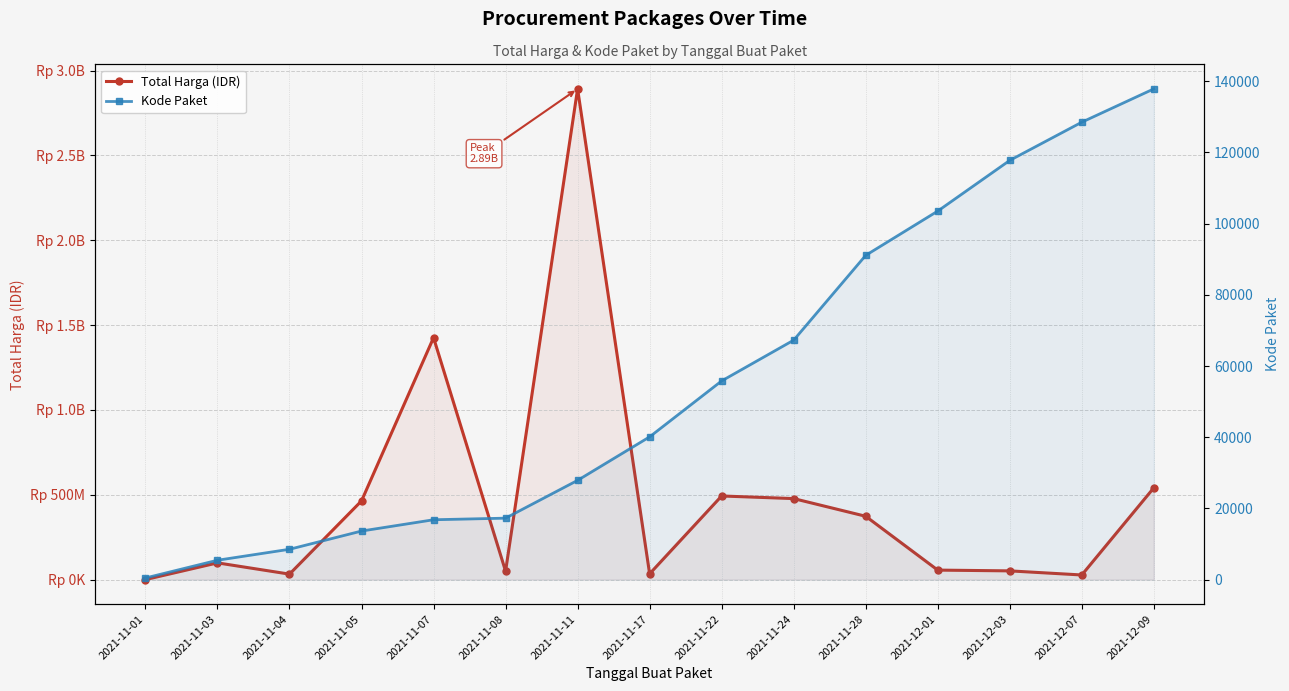

What is the sum of all Kode Paket values?

832115